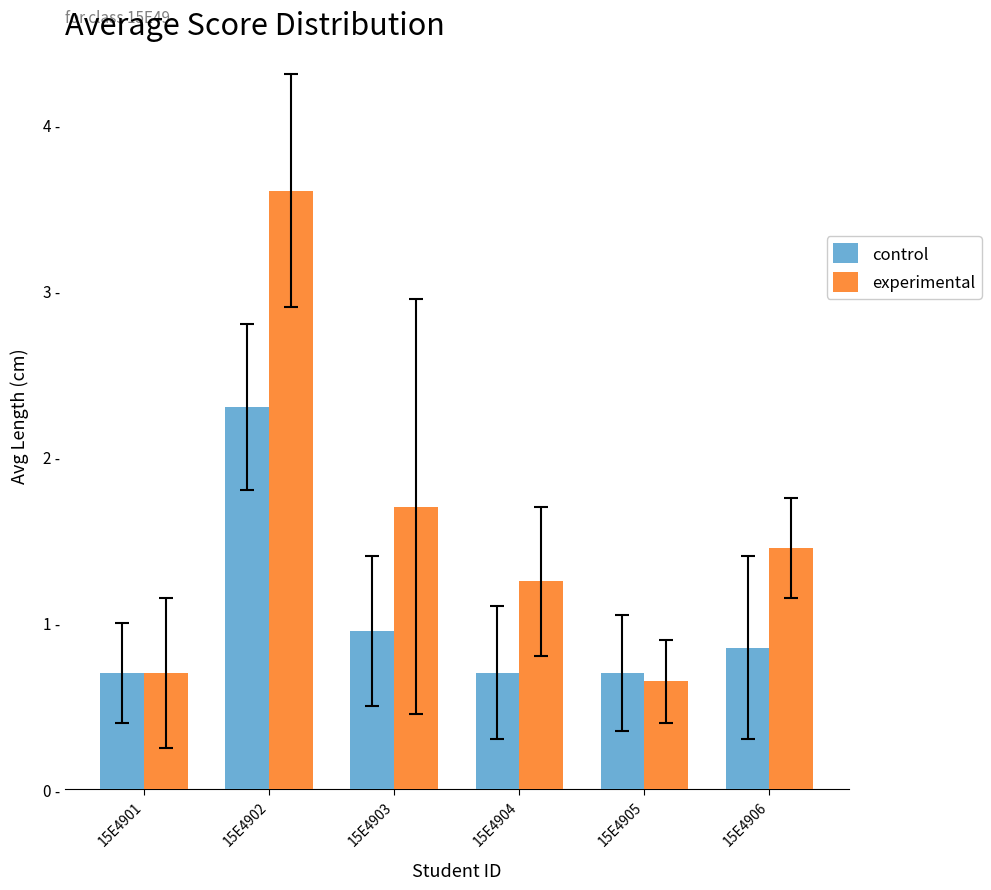

What is the total value across all series at 15E4903?

2.6